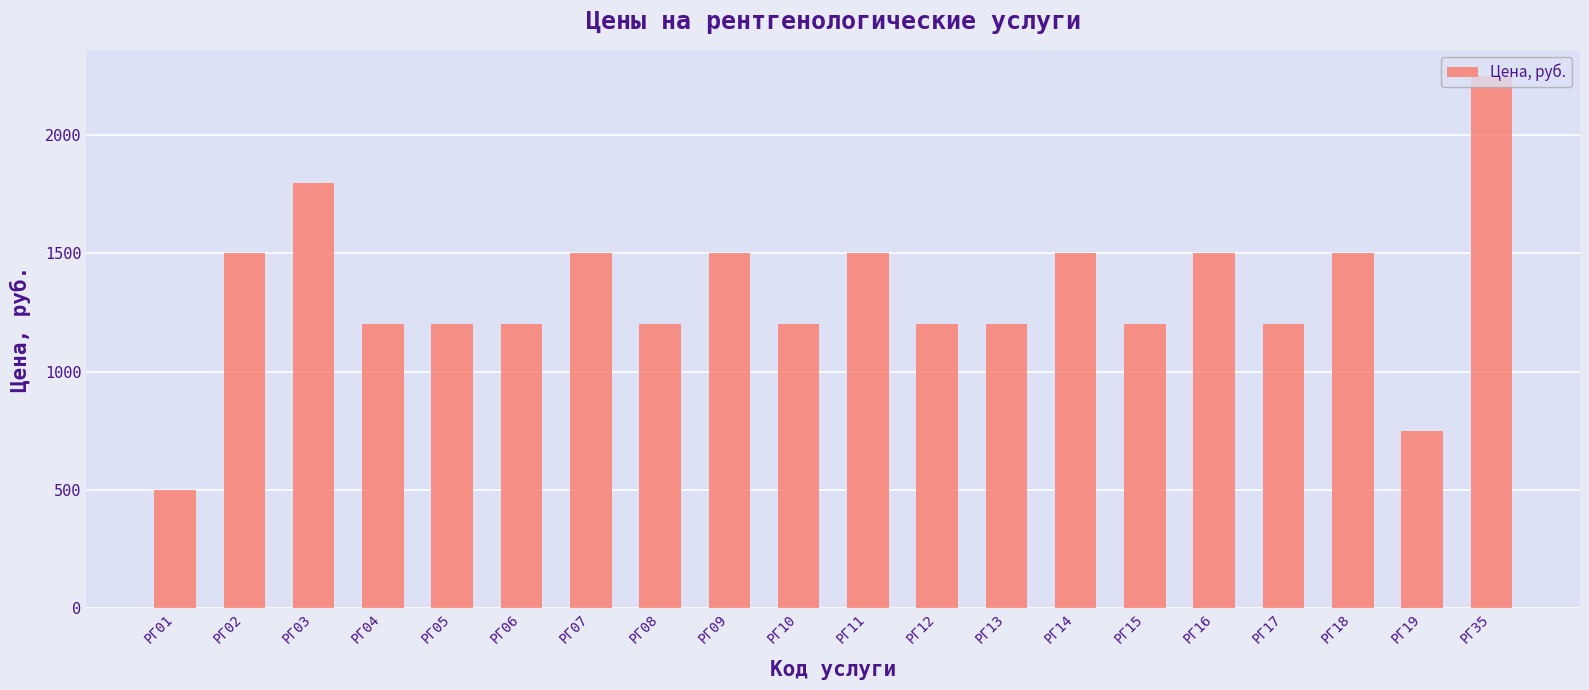

What is the value of the 11th bar from the left?

1500